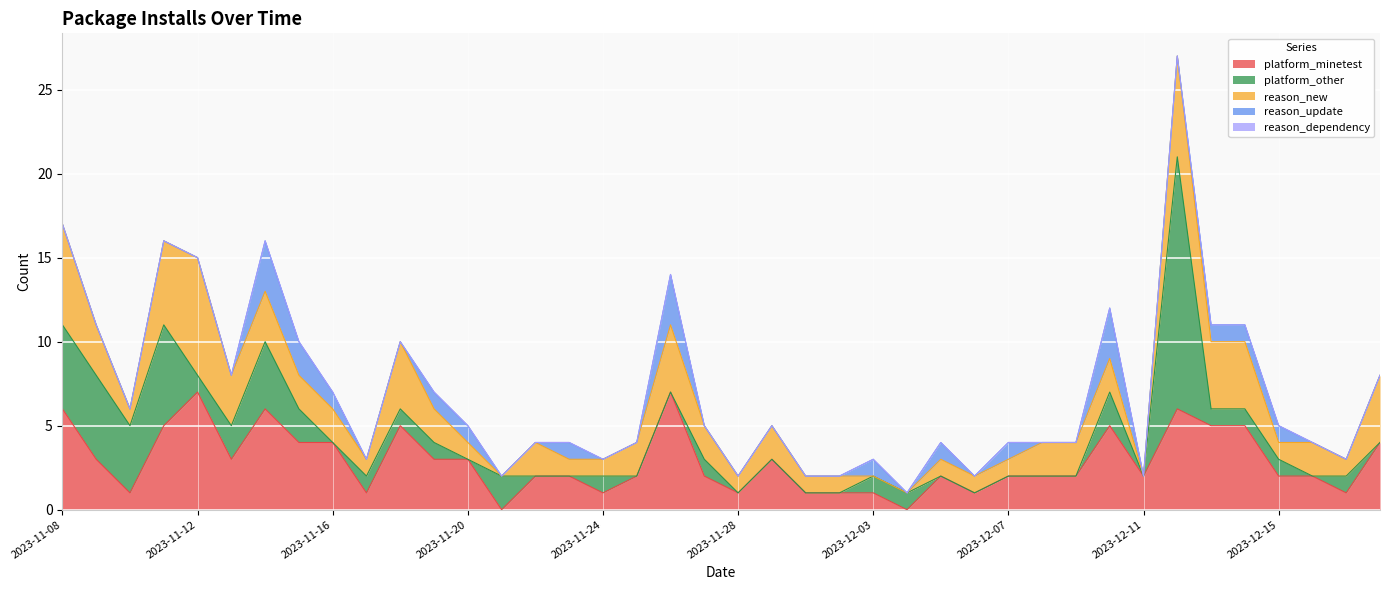

The value of platform_other at 2023-12-01 is 0. True or false?

True